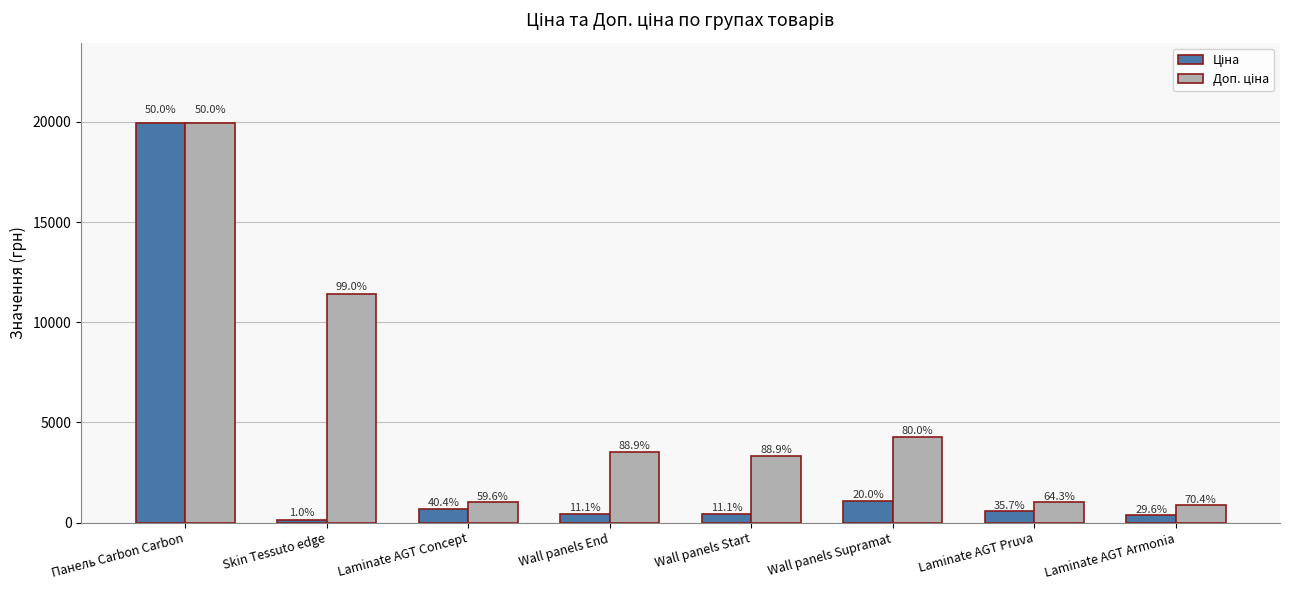

What is the sum of the Ціна values at Laminate AGT Concept and Wall panels Start?

1110.3